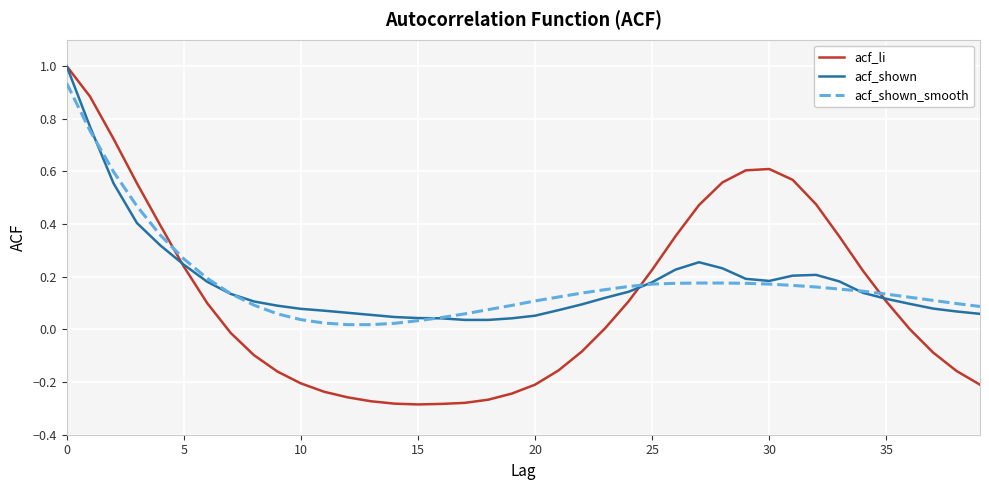

What is the maximum value shown in the chart?

1.0